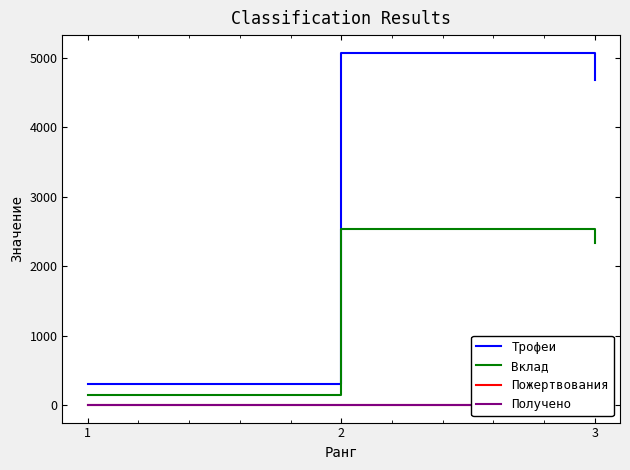

Is it true that Трофеи equals 298 at 1?

True